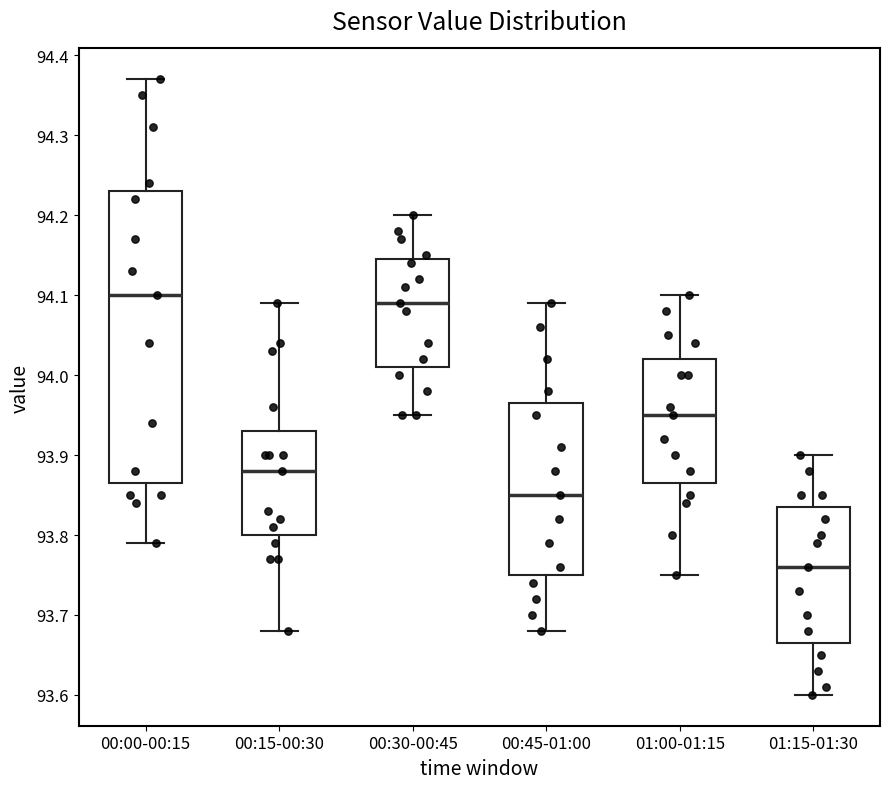

Reading left to right, read every box against the y-axis: the position of its median line, the range the box covers, and the ends of its whiskers. The values are not printed on the chart, so give them approximately, as read against the axis.

00:00-00:15: median 94.10, box 93.87 to 94.23, whiskers 93.79 to 94.37
00:15-00:30: median 93.88, box 93.80 to 93.93, whiskers 93.68 to 94.09
00:30-00:45: median 94.09, box 94.01 to 94.15, whiskers 93.95 to 94.20
00:45-01:00: median 93.85, box 93.75 to 93.97, whiskers 93.68 to 94.09
01:00-01:15: median 93.95, box 93.87 to 94.02, whiskers 93.75 to 94.10
01:15-01:30: median 93.76, box 93.67 to 93.84, whiskers 93.60 to 93.90